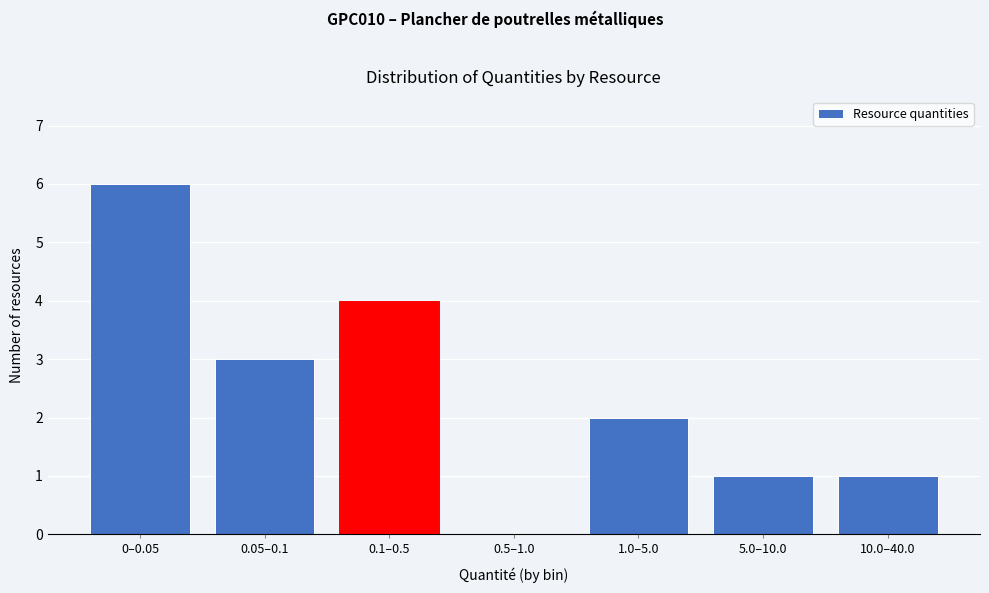

Reading left to right, extract all data points from this chart.

0–0.05=6	0.05–0.1=3	0.1–0.5=4	0.5–1.0=0	1.0–5.0=2	5.0–10.0=1	10.0–40.0=1